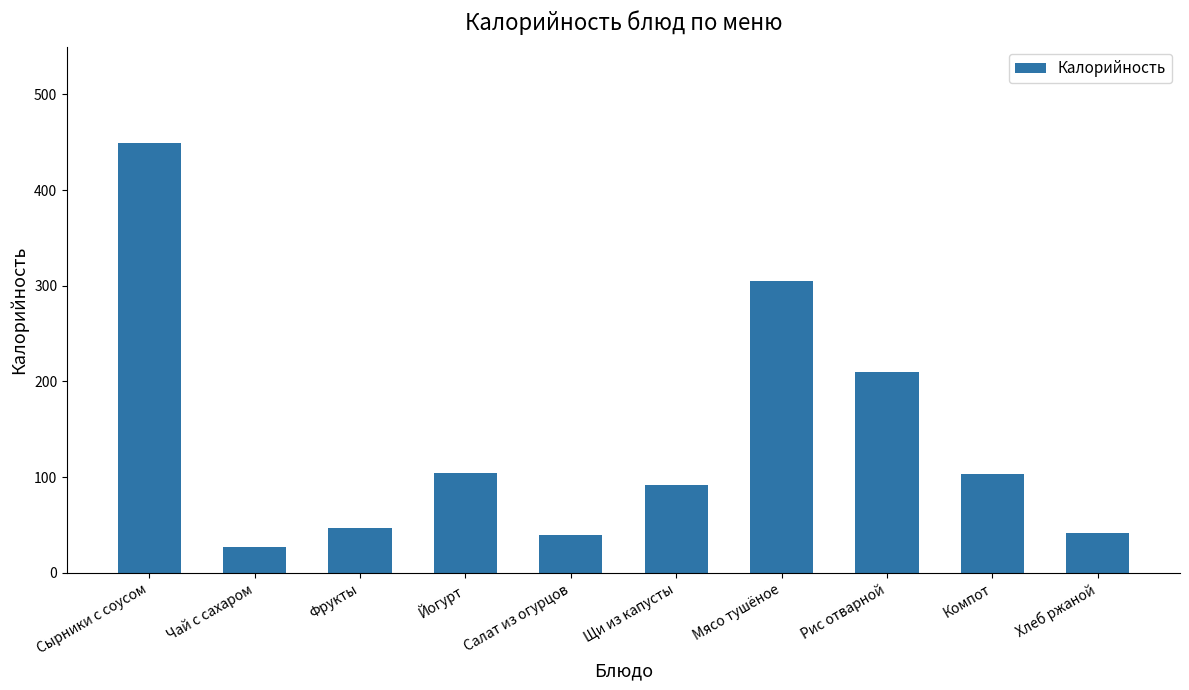

What is the label of the 6th bar from the left?

Щи из капусты